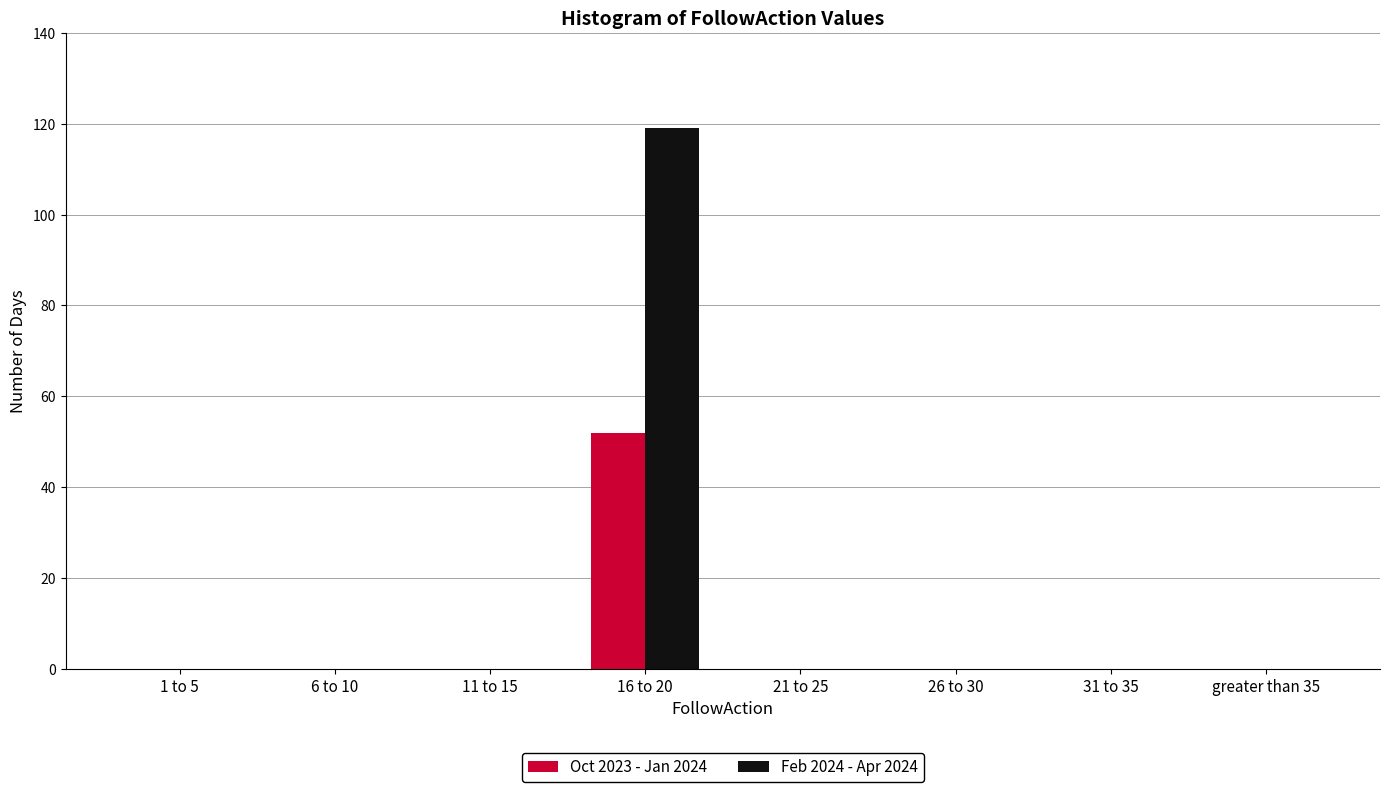

Reading left to right, transcribe all the data shown in this chart.

Oct 2023 - Jan 2024: 1 to 5=0	6 to 10=0	11 to 15=0	16 to 20=52	21 to 25=0	26 to 30=0	31 to 35=0	greater than 35=0
Feb 2024 - Apr 2024: 1 to 5=0	6 to 10=0	11 to 15=0	16 to 20=119	21 to 25=0	26 to 30=0	31 to 35=0	greater than 35=0